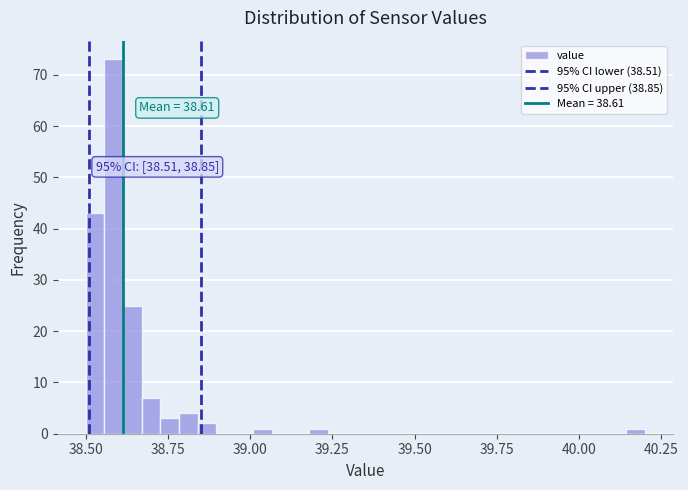

Around what value on the x-axis is the tallest bar? Give the approximate position of its centre, as read against the axis.

38.60